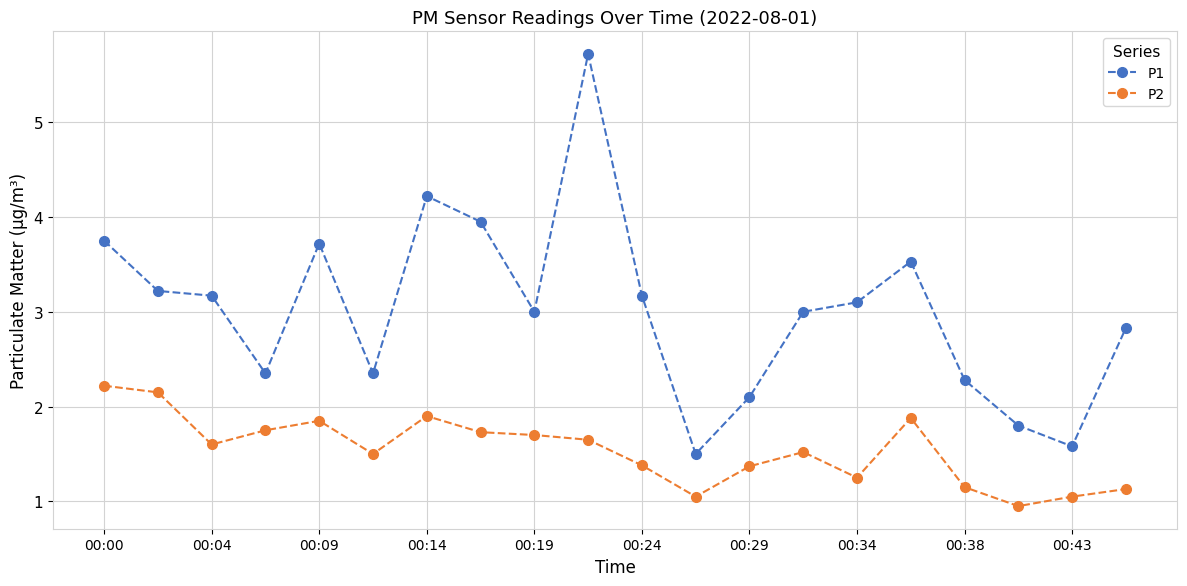

What is the value of the P1 point at the 5th from the left?

3.7